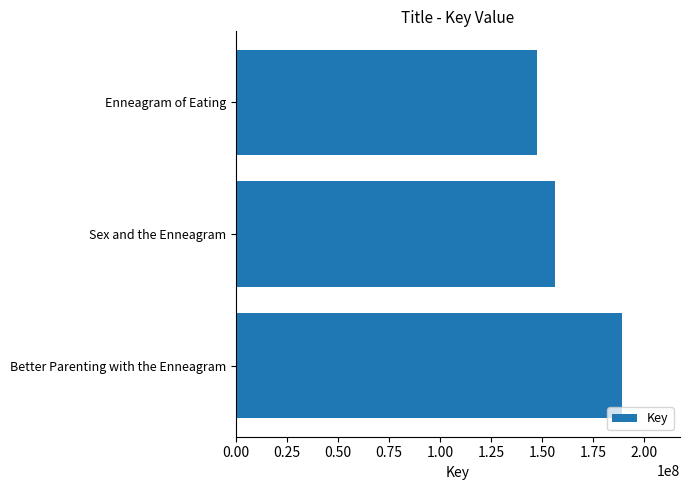

Where is the data nearest to the value 168352286?

Sex and the Enneagram